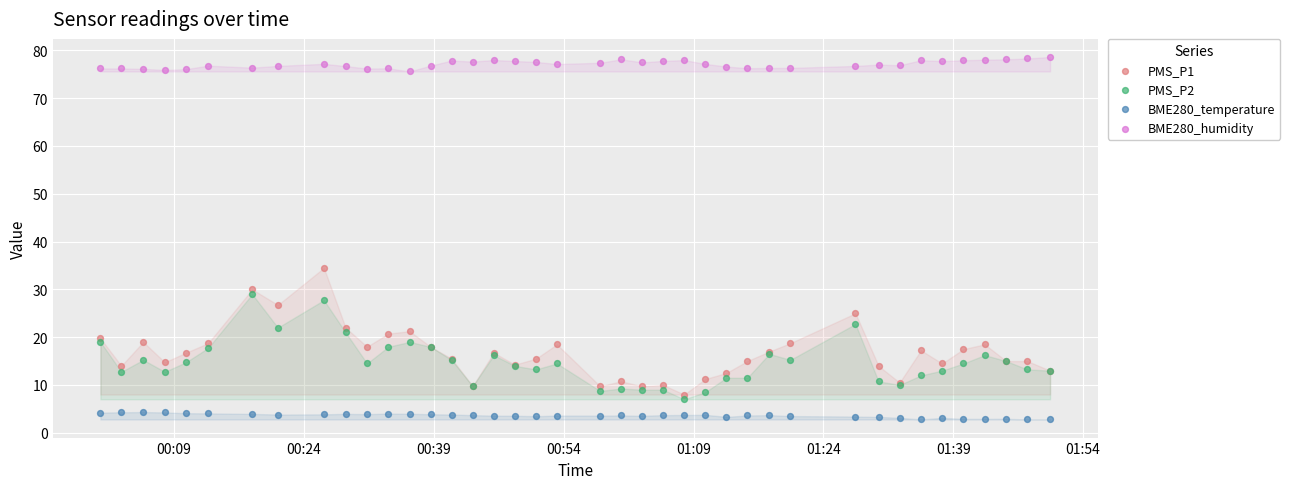

Across all series, what Y value is closest to 40?

34.5